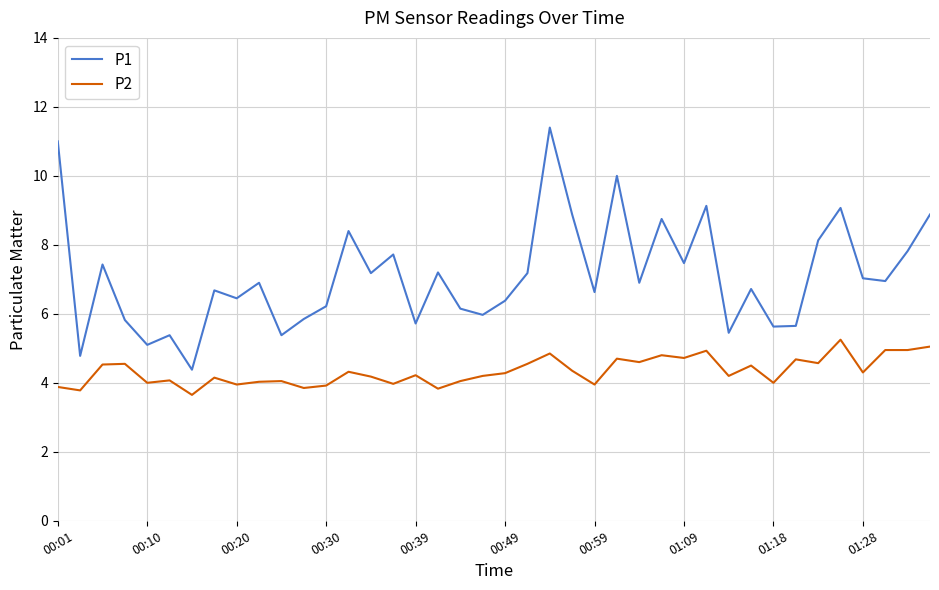

Which series has the largest total across all categories?

P1